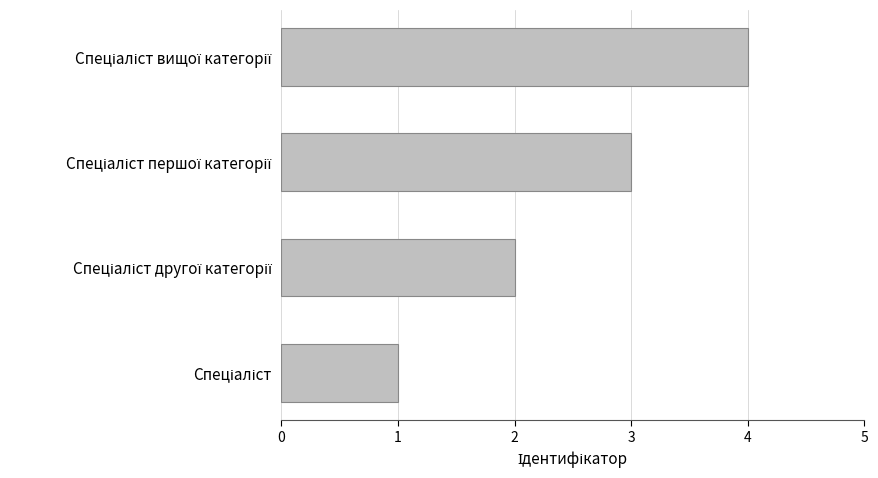

What is the maximum value shown in the chart?

4